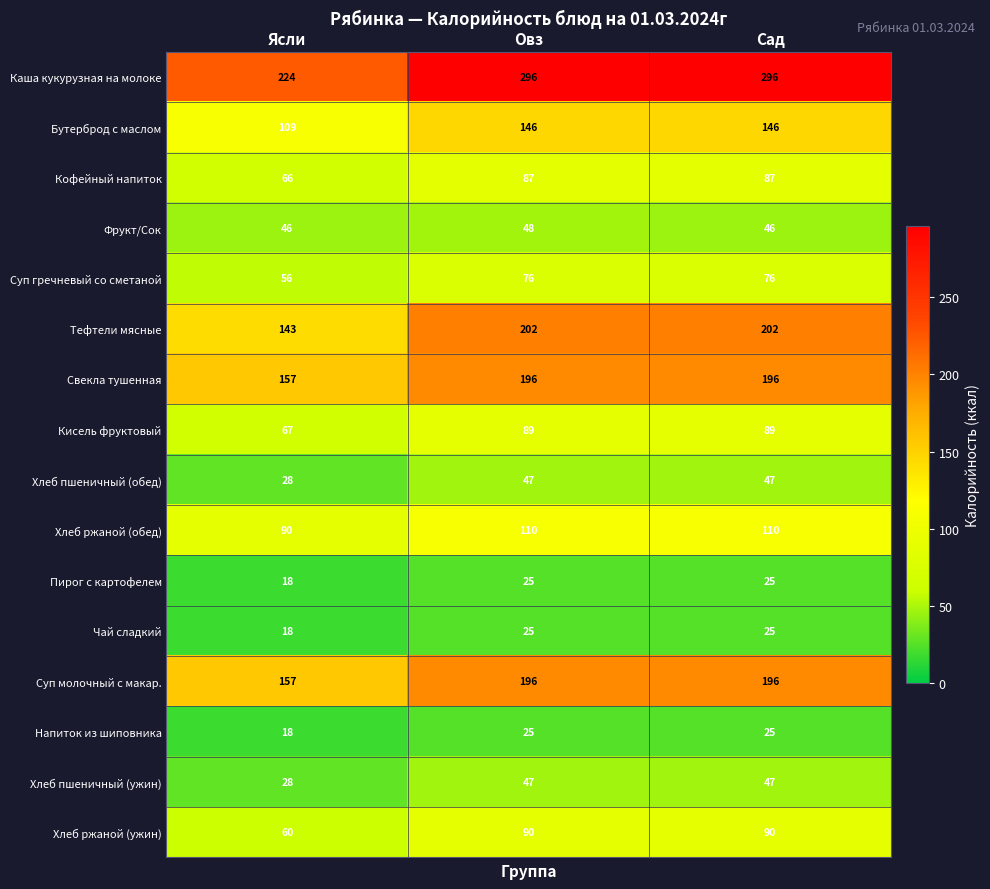

How many Хлеб ржаной (ужин) values are between 60 and 90?

3